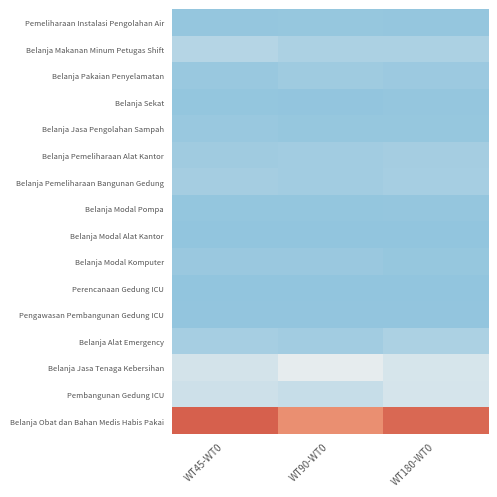

Reading left to right, list all the values displayed in this chart.

Pemeliharaan Instalasi Pengolahan Air: WT45-WT0=138708610.7	WT90-WT0=190564287.6	WT180-WT0=170879454.8
Belanja Makanan Minum Petugas Shift: WT45-WT0=1045107795.8	WT90-WT0=783056155.5	WT180-WT0=783041875.9
Belanja Pakaian Penyelamatan: WT45-WT0=252357100.5	WT90-WT0=418862789.2	WT180-WT0=364247525.7
Belanja Sekat: WT45-WT0=127051078.6	WT90-WT0=80460011.2	WT180-WT0=144795790.7
Belanja Jasa Pengolahan Sampah: WT45-WT0=269926311.4	WT90-WT0=186197894.0	WT180-WT0=182077774.0
Belanja Pemeliharaan Alat Kantor: WT45-WT0=469273940.4	WT90-WT0=511276169.7	WT180-WT0=587925137.6
Belanja Pemeliharaan Bangunan Gedung: WT45-WT0=571375788.6	WT90-WT0=521081119.3	WT180-WT0=635678461.6
Belanja Modal Pompa: WT45-WT0=122256625.4	WT90-WT0=136544739.1	WT180-WT0=143491468.5
Belanja Modal Alat Kantor: WT45-WT0=45274352.6	WT90-WT0=54456409.3	WT180-WT0=38120898.5
Belanja Modal Komputer: WT45-WT0=273224759.6	WT90-WT0=285932674.0	WT180-WT0=197188056.7
Perencanaan Gedung ICU: WT45-WT0=55185075.1	WT90-WT0=41591982.3	WT180-WT0=38311364.7
Pengawasan Pembangunan Gedung ICU: WT45-WT0=76769158.4	WT90-WT0=77376855.2	WT180-WT0=71671123.0
Belanja Alat Emergency: WT45-WT0=617937783.1	WT90-WT0=531022287.9	WT180-WT0=777377871.1
Belanja Jasa Tenaga Kebersihan: WT45-WT0=1890000000.0	WT90-WT0=2415000000.0	WT180-WT0=1995000000.0
Pembangunan Gedung ICU: WT45-WT0=1728000000.0	WT90-WT0=1520640000.0	WT180-WT0=1935360000.0
Belanja Obat dan Bahan Medis Habis Pakai: WT45-WT0=8552202260.8	WT90-WT0=6608519928.8	WT180-WT0=8163465794.4